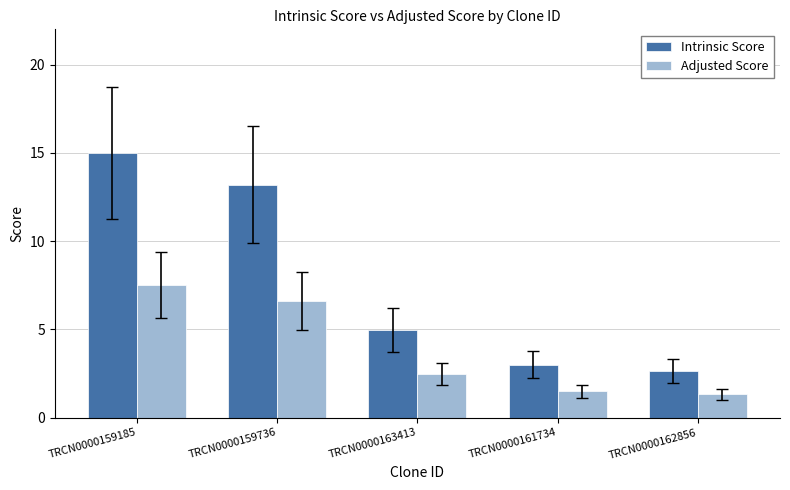

Is the value of Adjusted Score at TRCN0000159736 greater than the value of Intrinsic Score at TRCN0000163413?

Yes